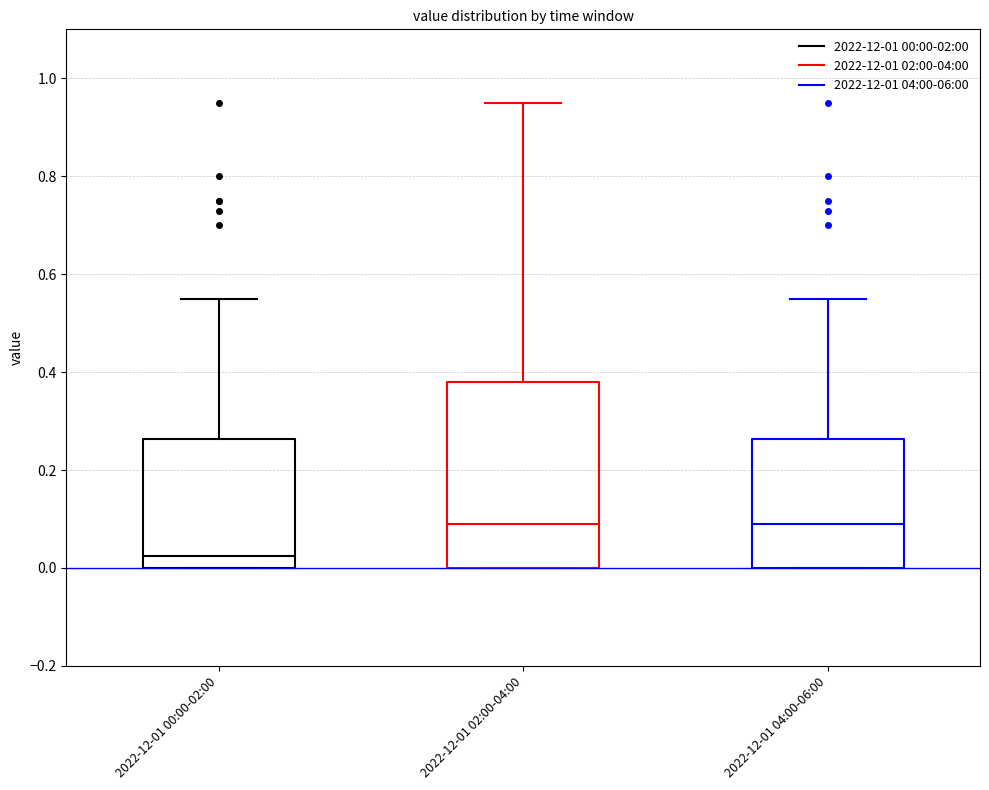

Which box is the tallest, from its lower edge to its upper edge?

2022-12-01 02:00-04:00